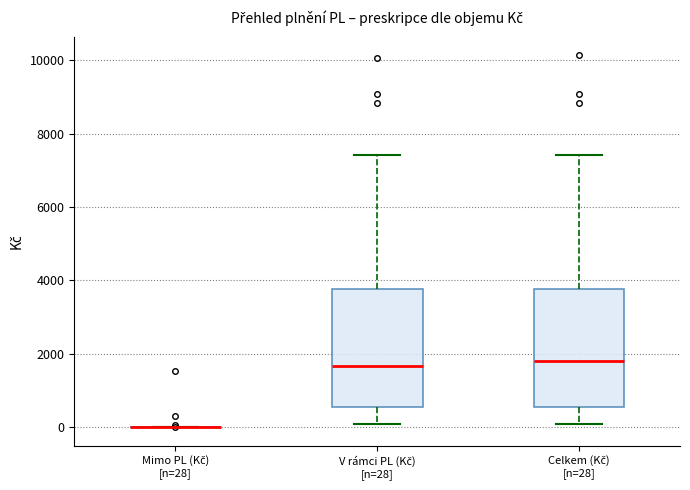

Reading left to right, transcribe this box plot: for each box, give where its median line is, the range the box spans, and where its two whiskers end, as read against the y-axis. The values are not printed on the chart, so give them approximately, as read against the axis.

Mimo PL (Kč) [n=28]: box collapsed to a line at 0, whiskers 0 to 0
V rámci PL (Kč) [n=28]: median 1600, box 600 to 3800, whiskers 0 to 7400
Celkem (Kč) [n=28]: median 1800, box 600 to 3800, whiskers 0 to 7400